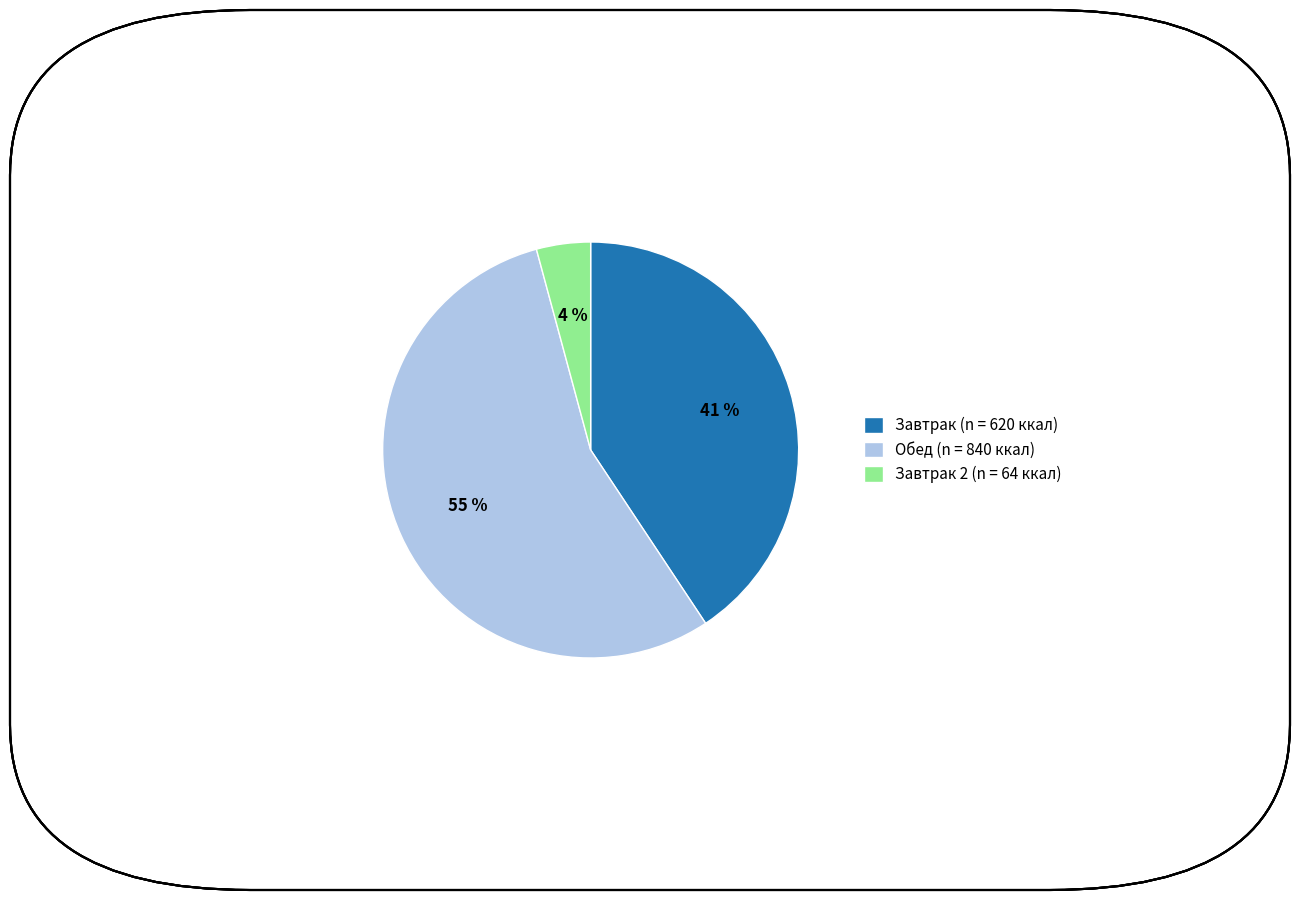

To the nearest percent, what is the average slice percentage?

33%